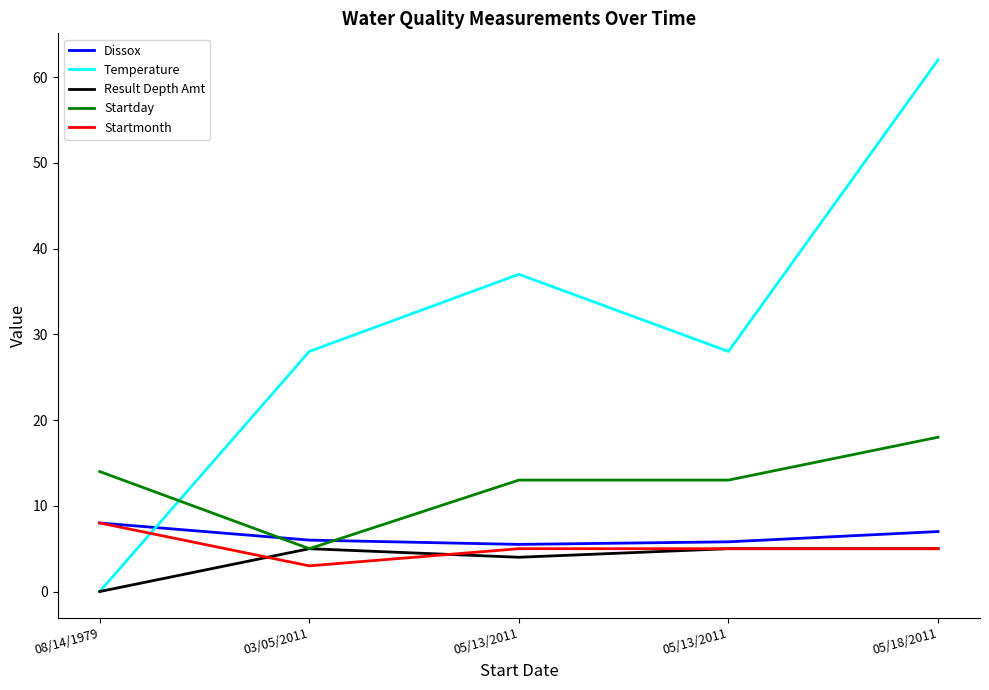

Reading left to right, transcribe all the data shown in this chart.

Dissox: 08/14/1979=8.0	03/05/2011=6.0	05/13/2011=5.5	05/13/2011=5.8	05/18/2011=7.0
Temperature: 08/14/1979=0.0	03/05/2011=28.0	05/13/2011=37.0	05/13/2011=28.0	05/18/2011=62.0
Result Depth Amt: 08/14/1979=0.0	03/05/2011=5.0	05/13/2011=4.0	05/13/2011=5.0	05/18/2011=5.0
Startday: 08/14/1979=14.0	03/05/2011=5.0	05/13/2011=13.0	05/13/2011=13.0	05/18/2011=18.0
Startmonth: 08/14/1979=8.0	03/05/2011=3.0	05/13/2011=5.0	05/13/2011=5.0	05/18/2011=5.0